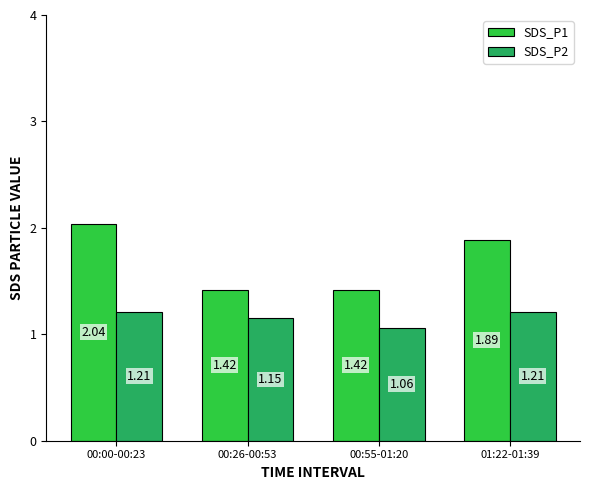

What is the total value across all series at 00:26-00:53?

2.6